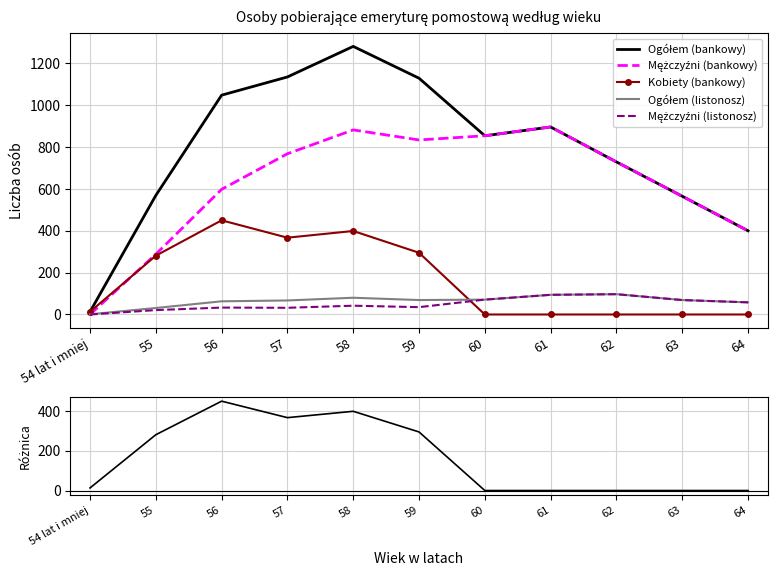

What position from the right is 57?

8